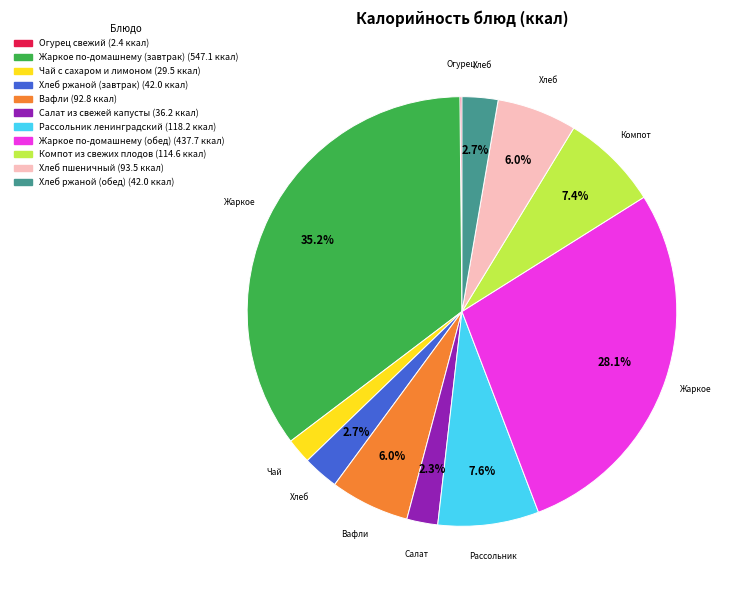

Is there a majority slice in this chart?

No